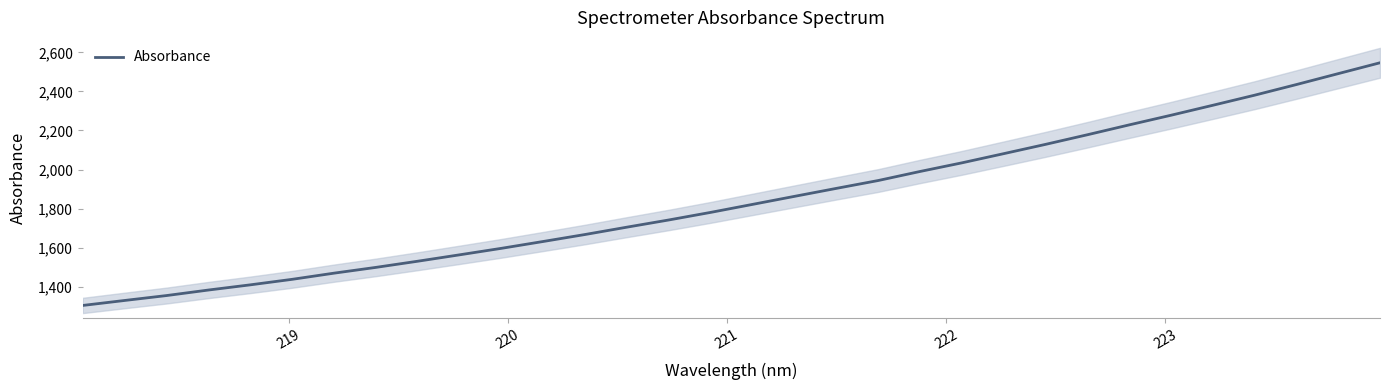

What is the lowest value of the Absorbance series?

1304.6